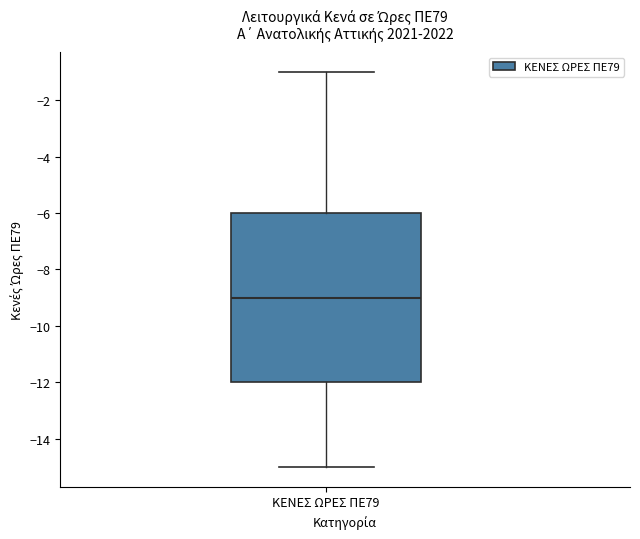

Where does the upper whisker of the box for ΚΕΝΕΣ ΩΡΕΣ ΠΕ79 end on the y-axis? The values are not printed on the chart, so give them approximately, as read against the axis.

-1